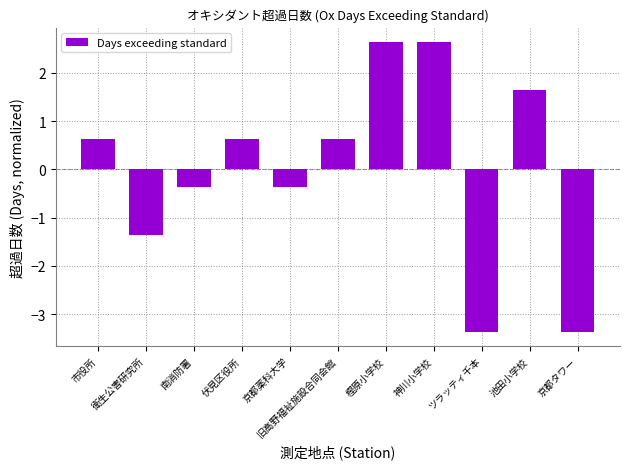

What is the approximate value at 京都タワー?

-3.4